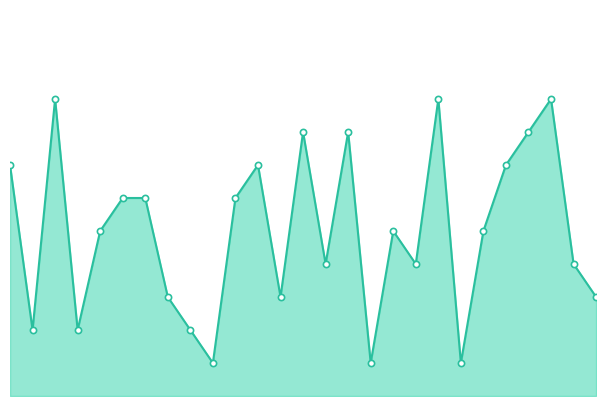

Is this an area chart (filled region under the line)?

Yes